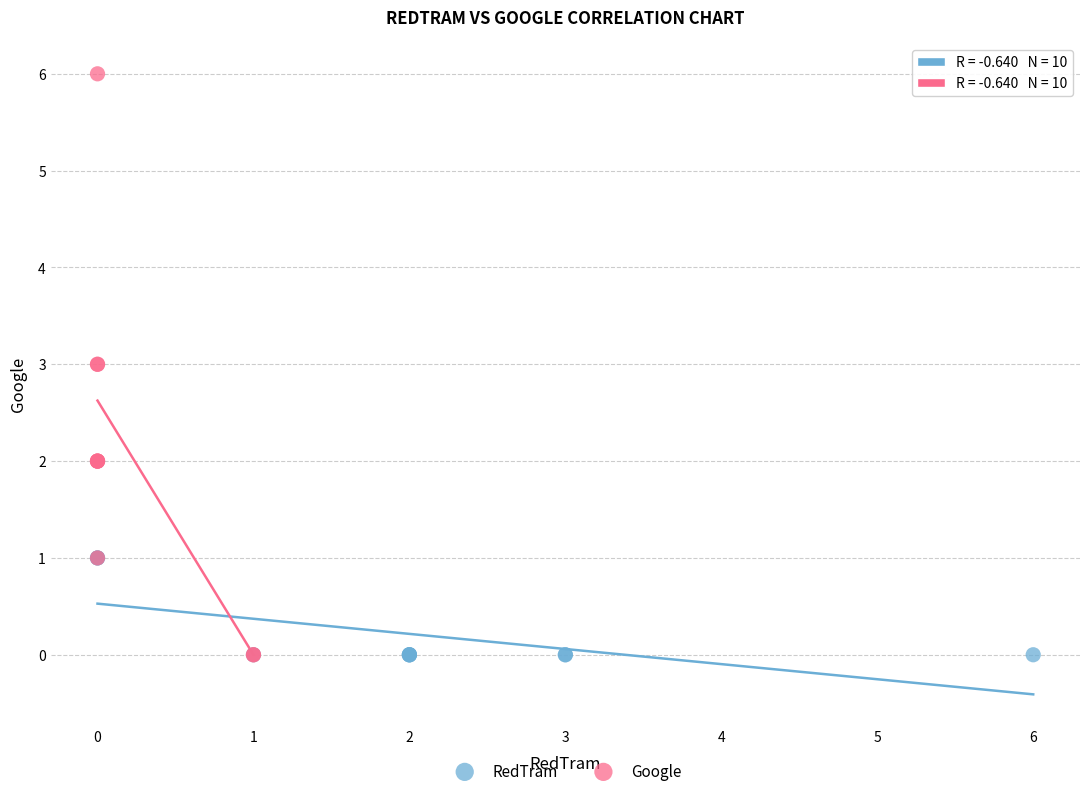

Which series contains the highest Y value?

Google